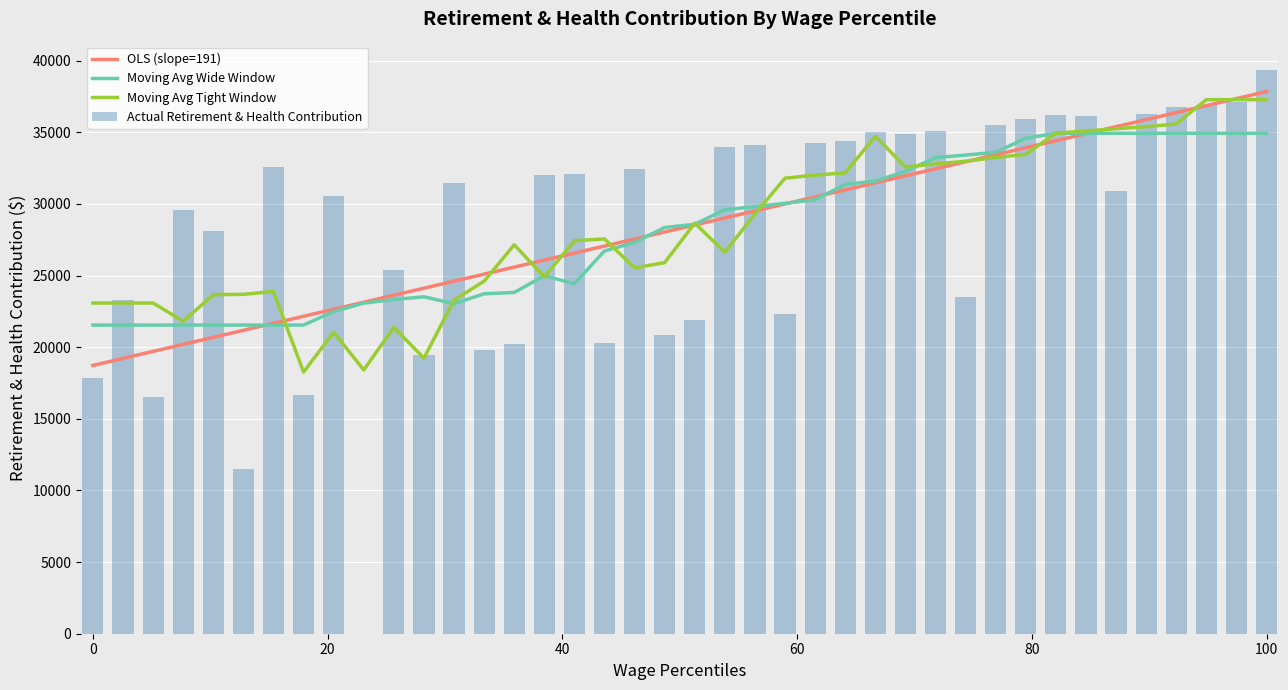

How many values in the Actual Retirement & Health Contribution series are below 32024?

20